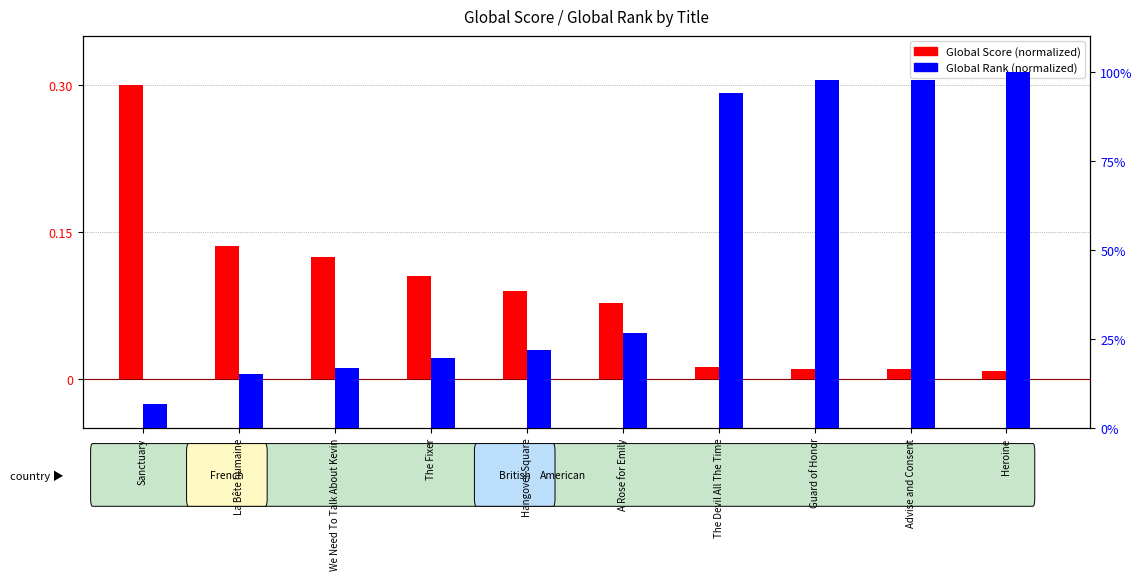

The value of Global Rank (normalized) at Advise and Consent is 1.0. True or false?

True